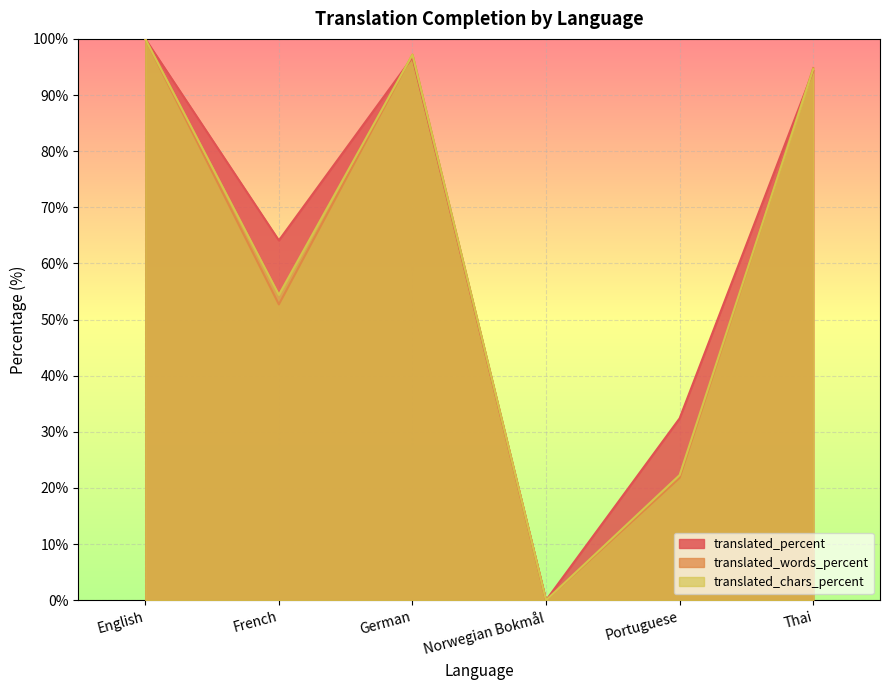

Is it true that translated_words_percent equals 52.7 at French?

True